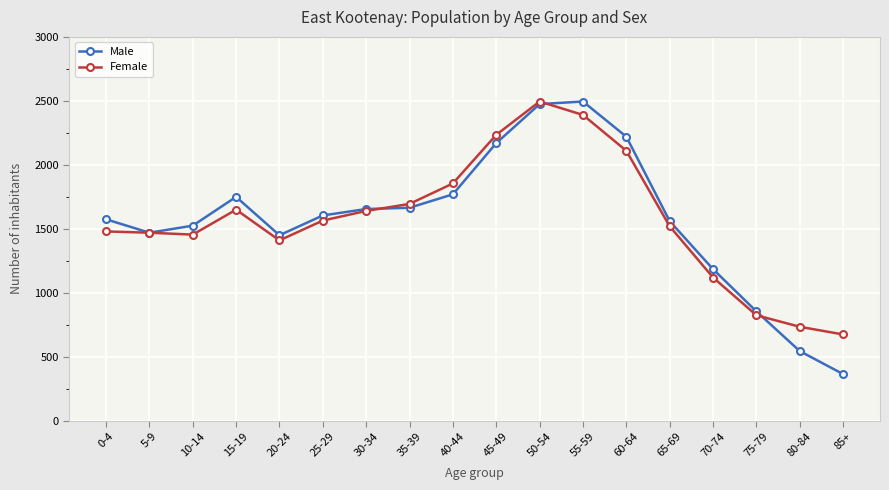

What is the difference between the maximum and minimum values in the Male series?

2130